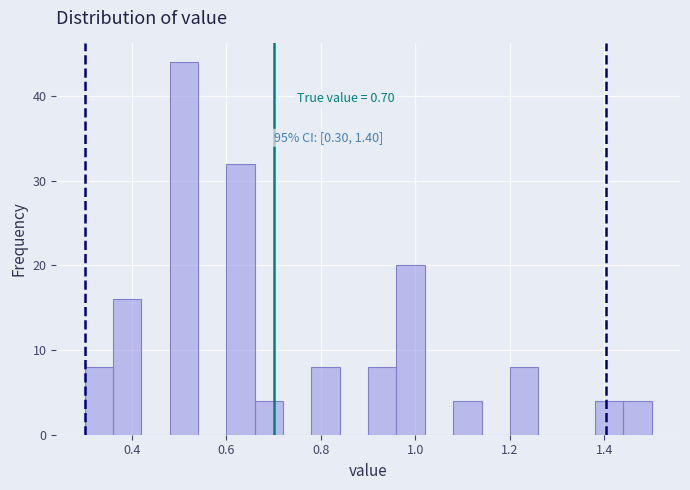

Read against the x-axis, roughly where is the centre of the tallest bar?

0.52